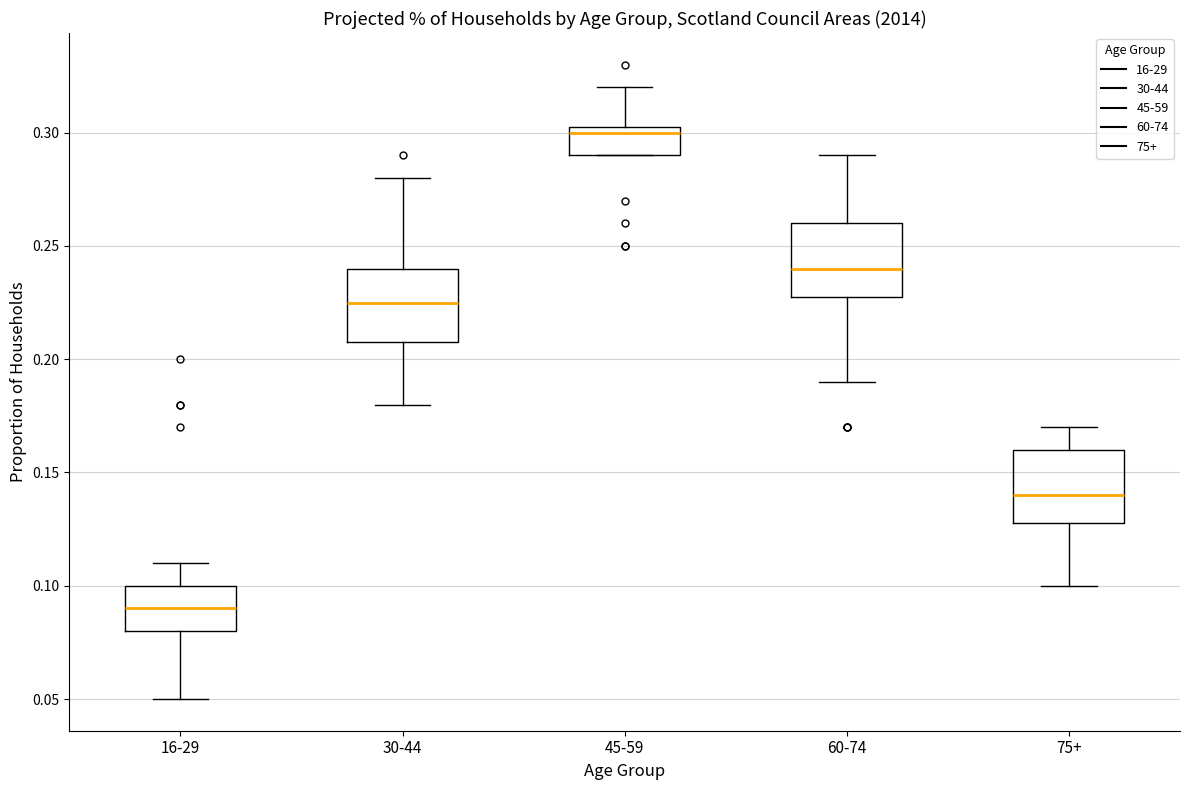

Reading left to right, transcribe this box plot: for each box, give where its median line is, the range the box spans, and where its two whiskers end, as read against the y-axis. The values are not printed on the chart, so give them approximately, as read against the axis.

16-29: median 0.090, box 0.080 to 0.100, whiskers 0.050 to 0.110
30-44: median 0.225, box 0.210 to 0.240, whiskers 0.180 to 0.280
45-59: median 0.300, box 0.290 to 0.305, whiskers 0.290 to 0.320
60-74: median 0.240, box 0.230 to 0.260, whiskers 0.190 to 0.290
75+: median 0.140, box 0.130 to 0.160, whiskers 0.100 to 0.170